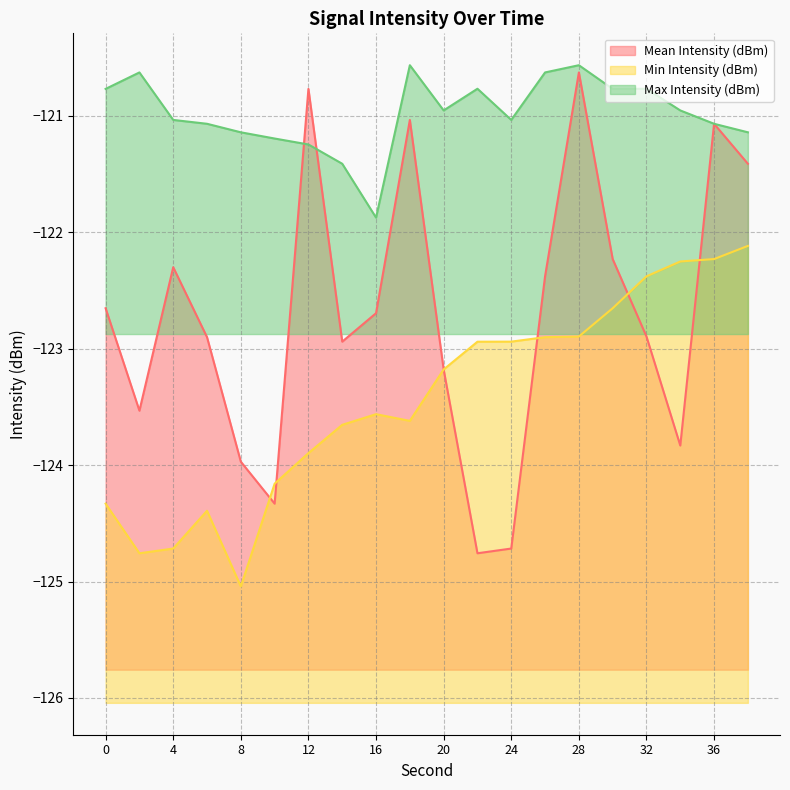

After their last crossing, which series has the higher values: Min Intensity (dBm) or Mean Intensity (dBm)?

Mean Intensity (dBm)